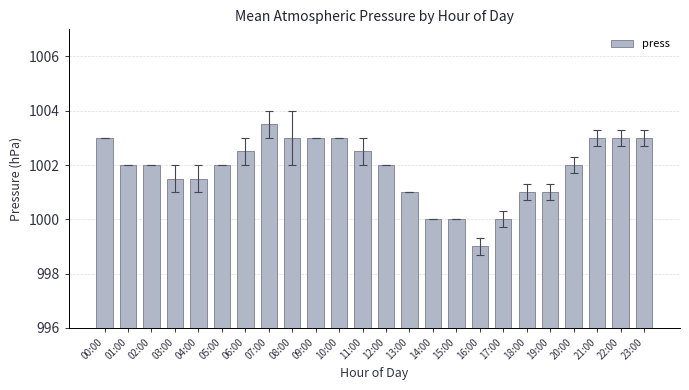

Count the number of data series in this chart.

1